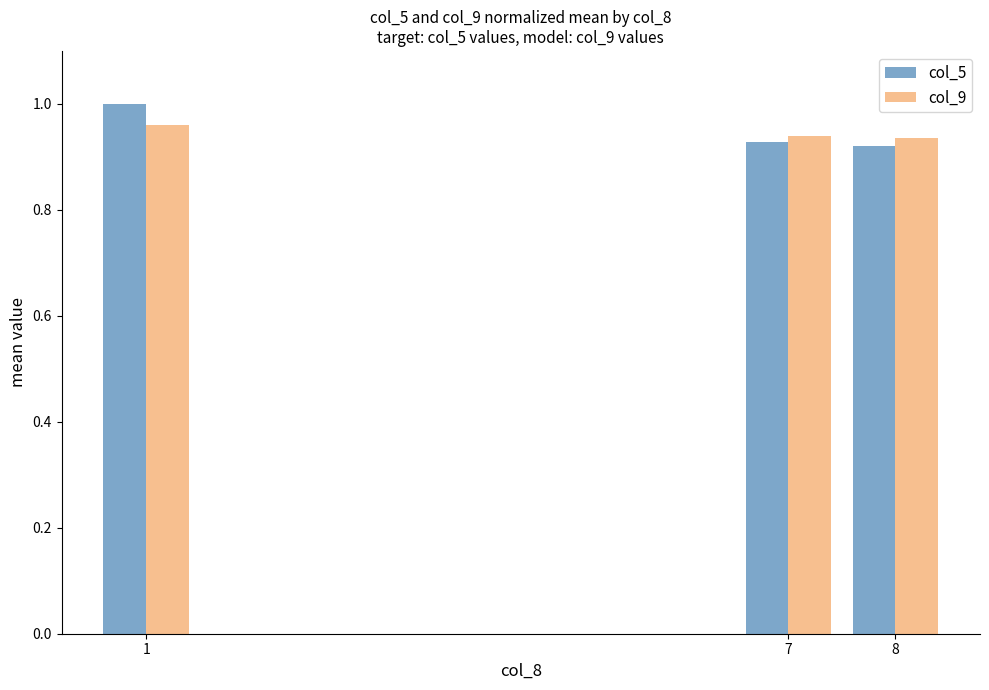

Which series changed the most between 1 and 7?

col_5